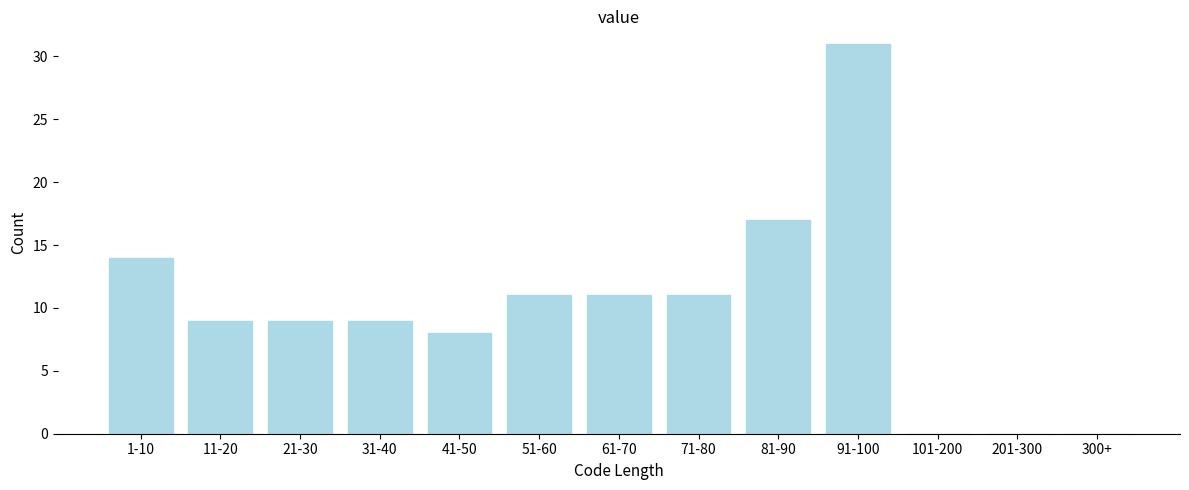

Reading left to right, list all the values displayed in this chart.

1-10=14	11-20=9	21-30=9	31-40=9	41-50=8	51-60=11	61-70=11	71-80=11	81-90=17	91-100=31	101-200=0	201-300=0	300+=0